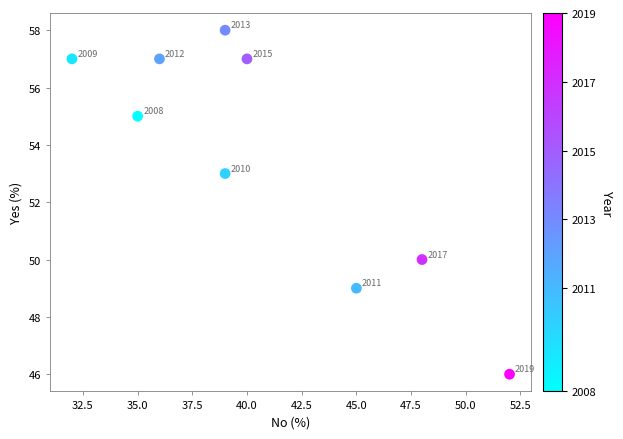

What is the range of Y values (max minus min)?

12